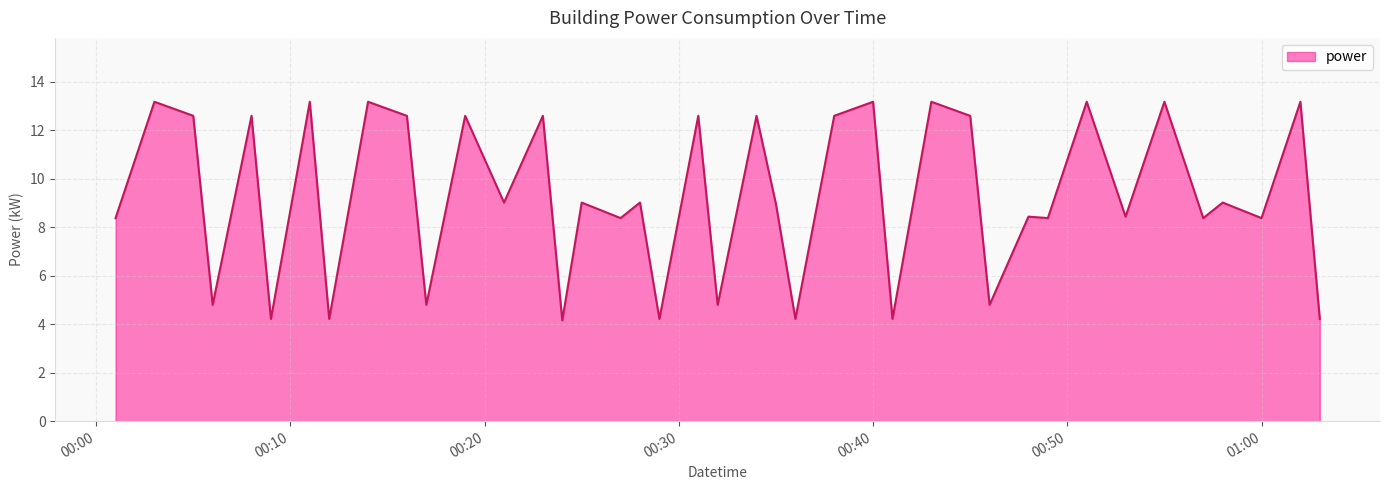

True or false: there are more than 0 points higher than both neighbors.

True